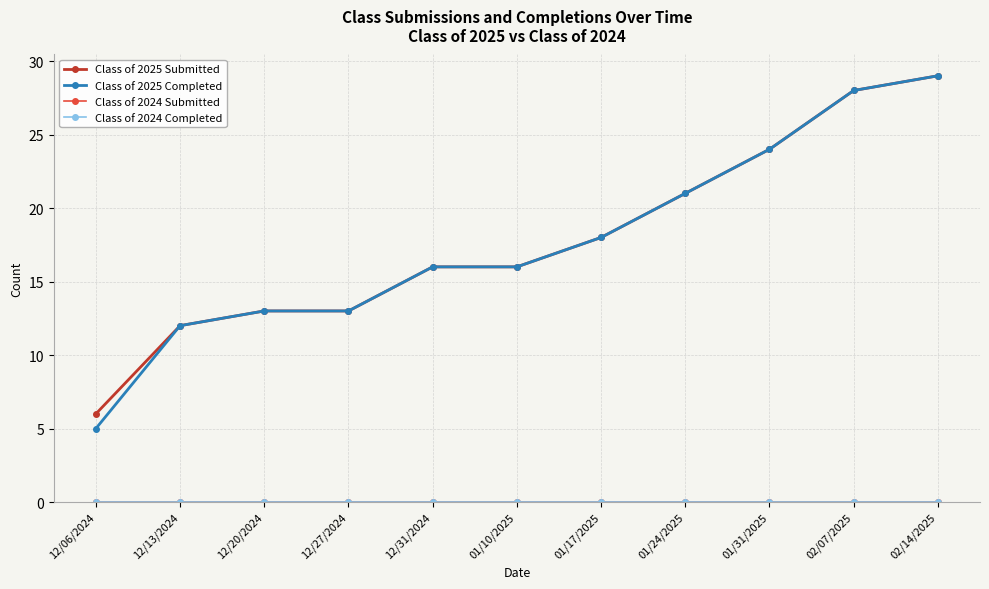

Does the chart have visible grid lines?

Yes